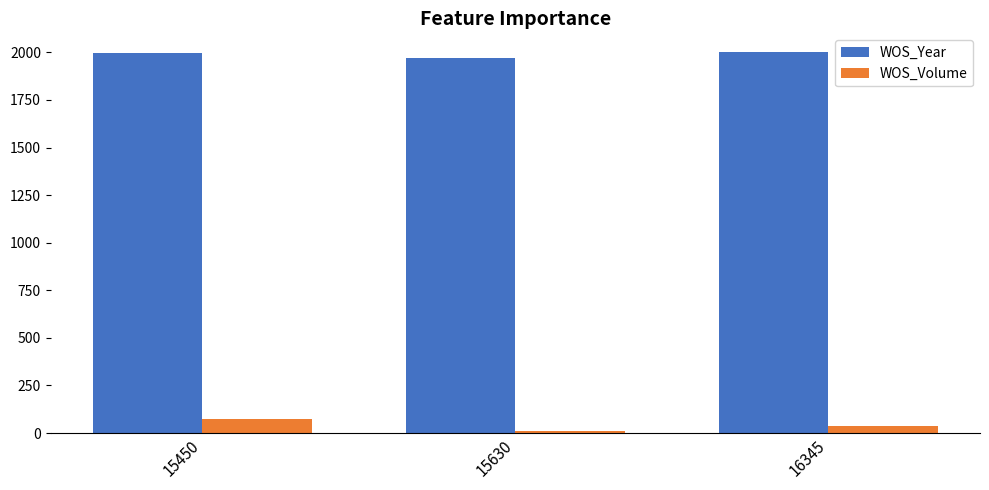

The WOS_Year series shows 1972 at 15630. True or false?

True